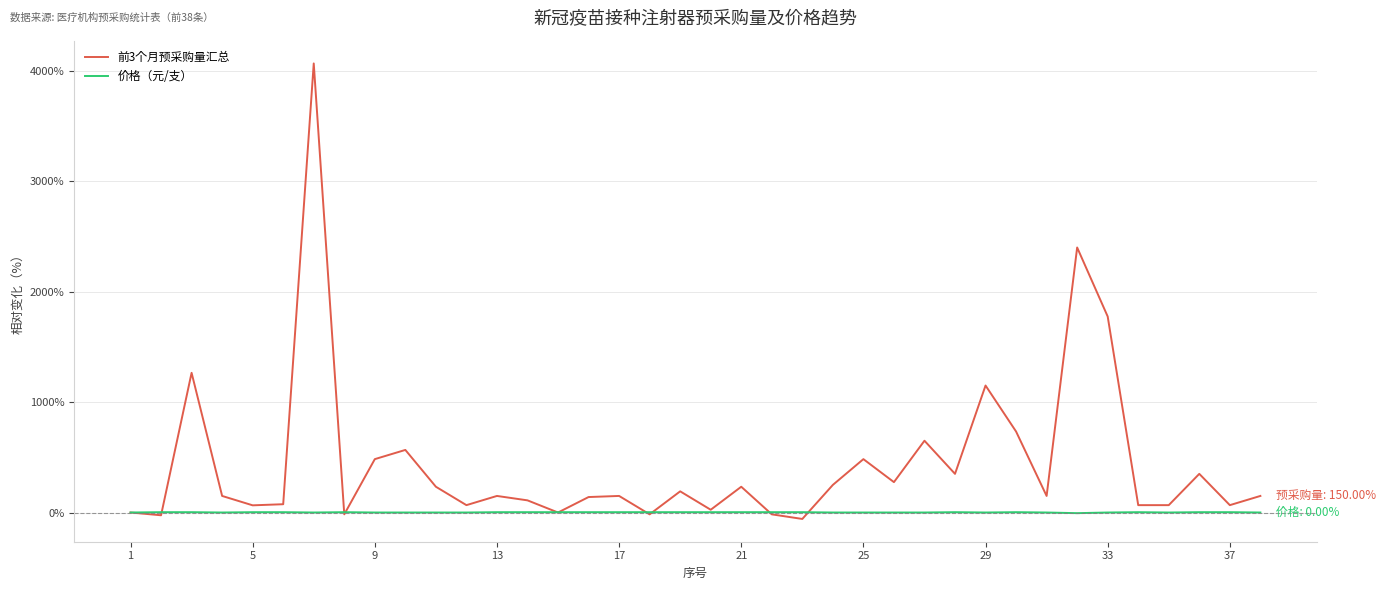

Rank the series by their maximum value, from highest to lowest.

前3个月预采购量汇总, 价格（元/支）